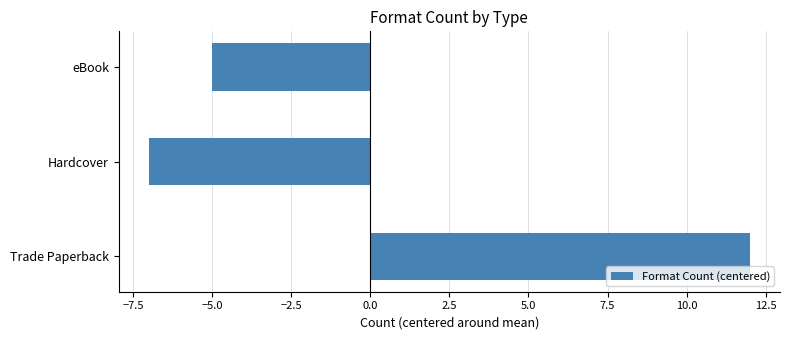

Reading top to bottom, what are all the values shown in this chart?

-5	-7	12